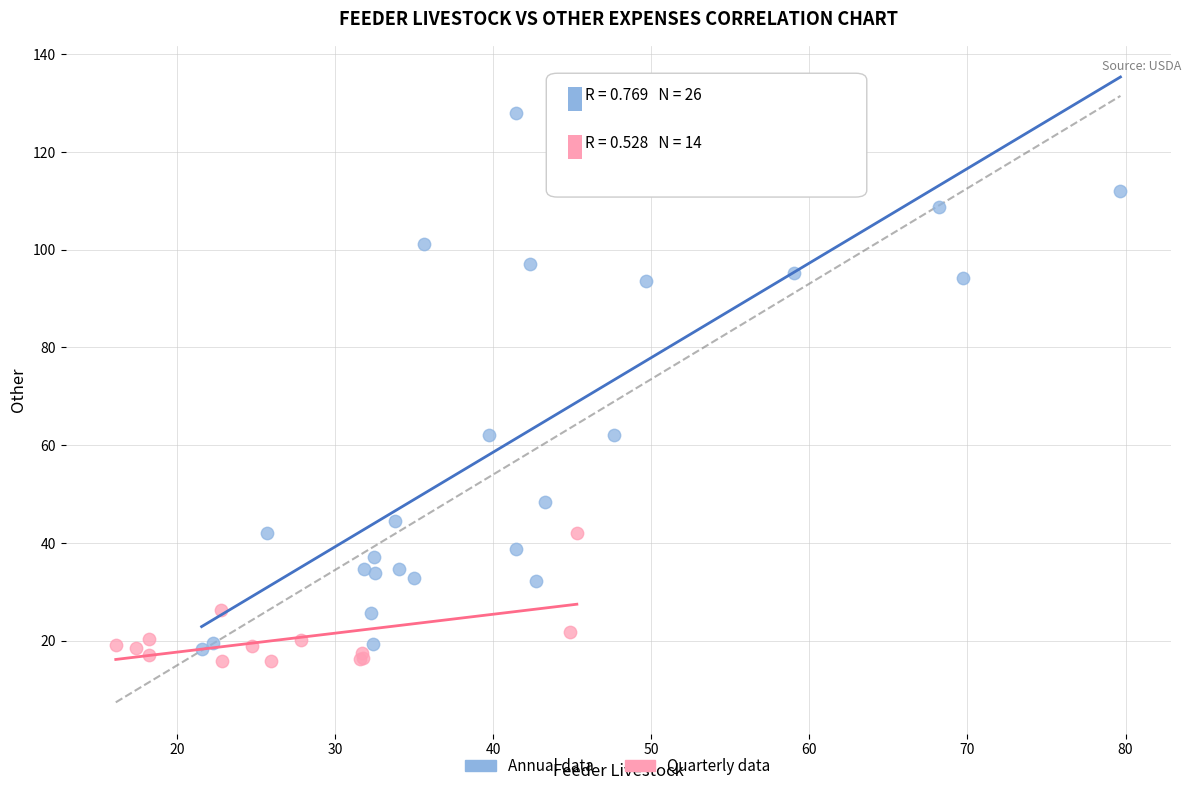

Which series has the largest Y range (max minus min)?

Annual data